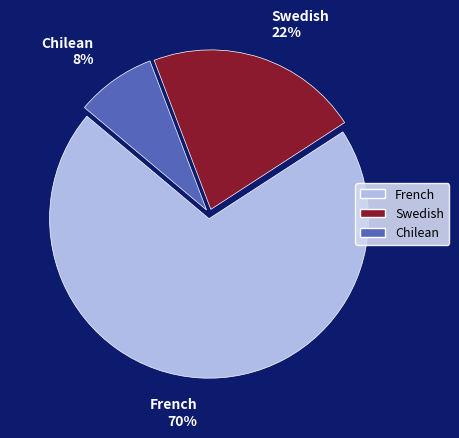

What percentage is the Chilean slice, to the nearest percent?

8%